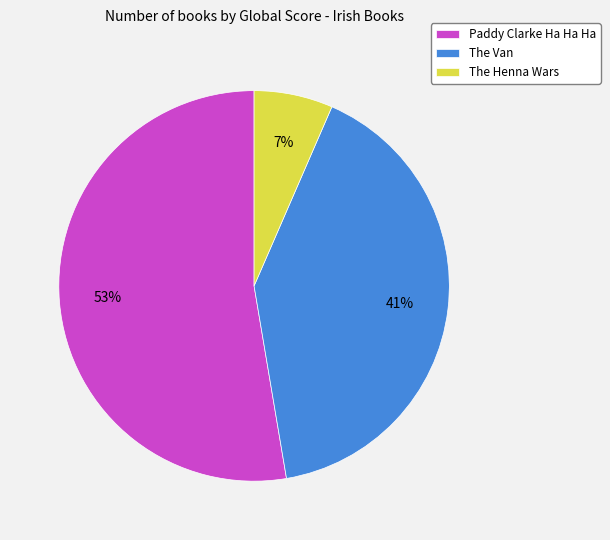

To the nearest percent, what is the average slice percentage?

33%